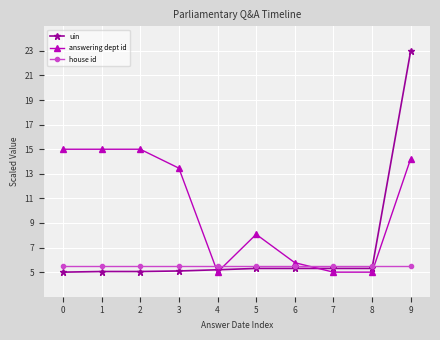

What is the difference between the maximum and minimum values in the answering dept id series?

10.0